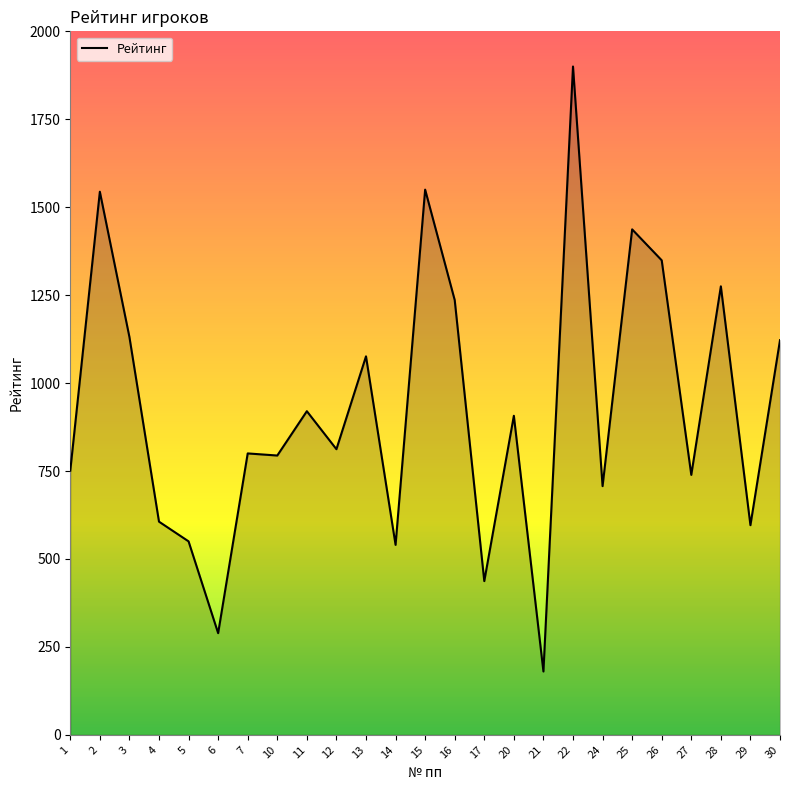

What is the difference between the values at 25 and 2?

107